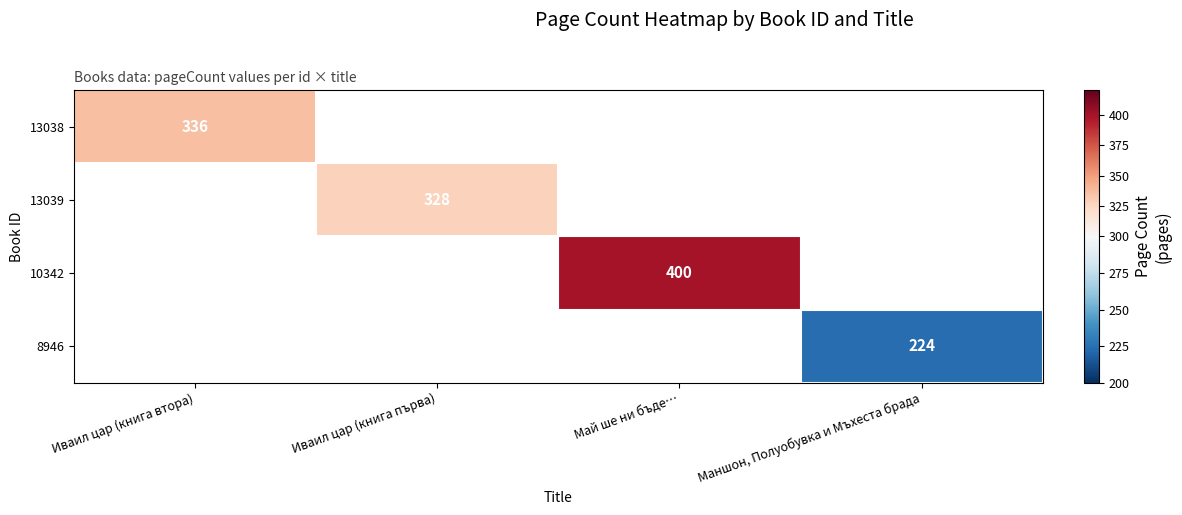

At how many categories does at least one series exceed 312?

3